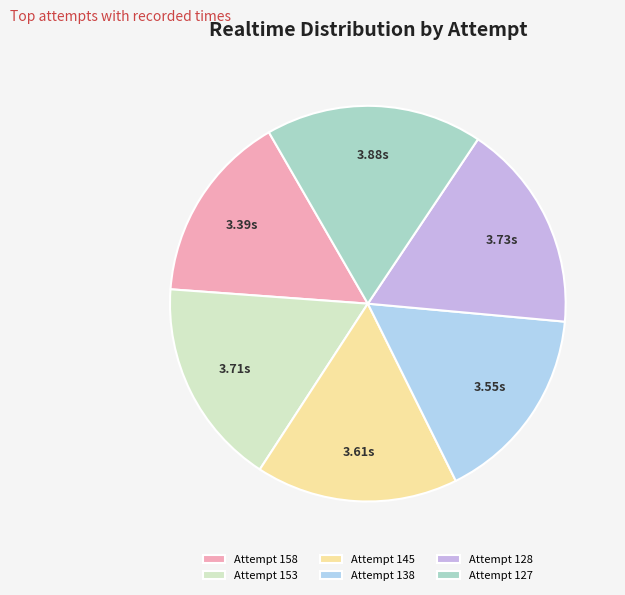

Is the sum of Attempt 138 and Attempt 158 greater than half?

No